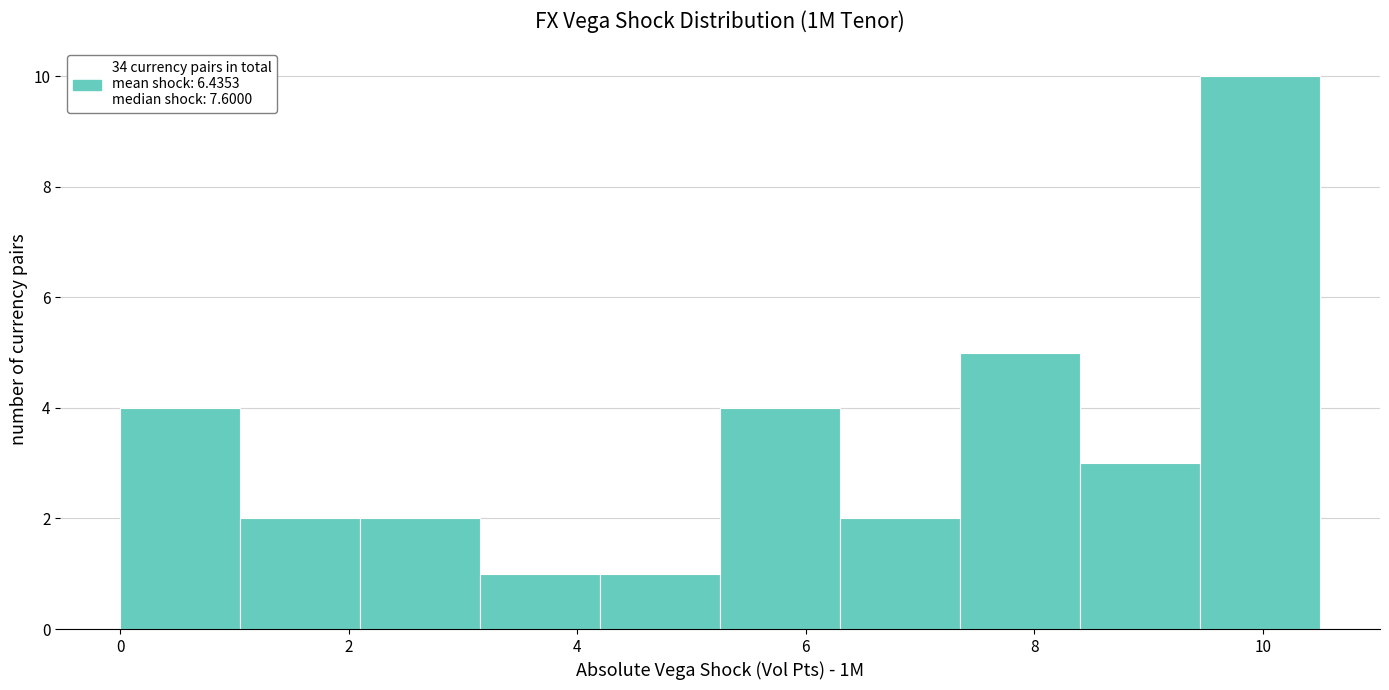

Over which range of the x-axis is the bar tallest?

9.45 to 10.50